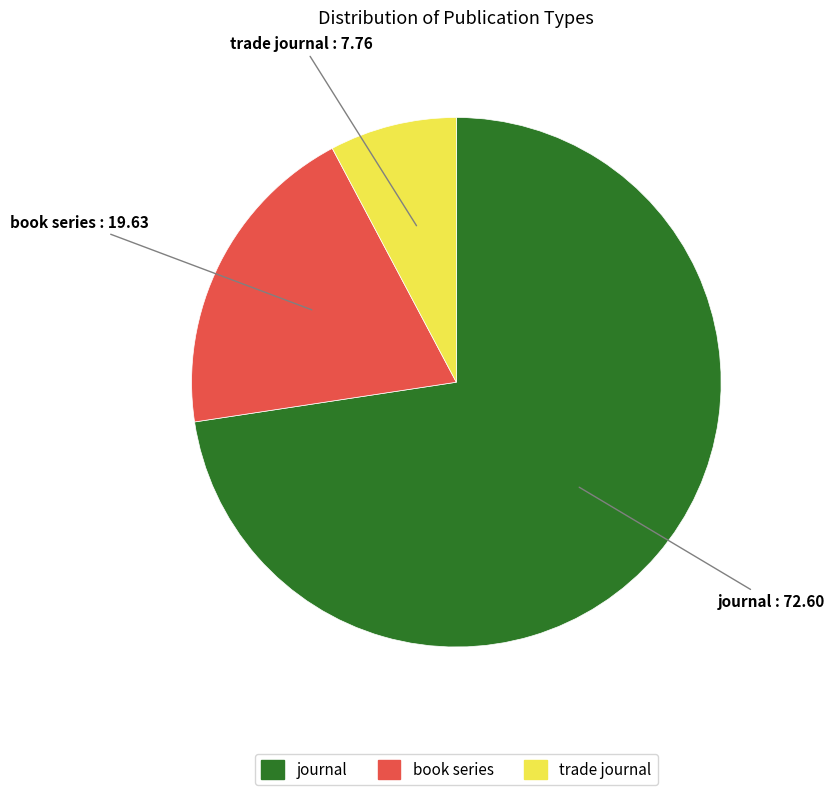

Is trade journal the majority of the pie?

No